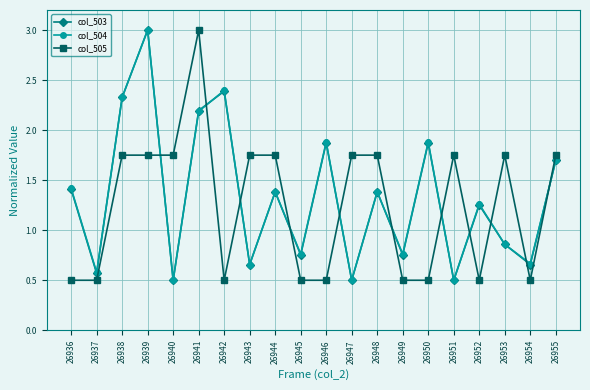

What is the value of the col_505 point at the 14th from the left?

0.5